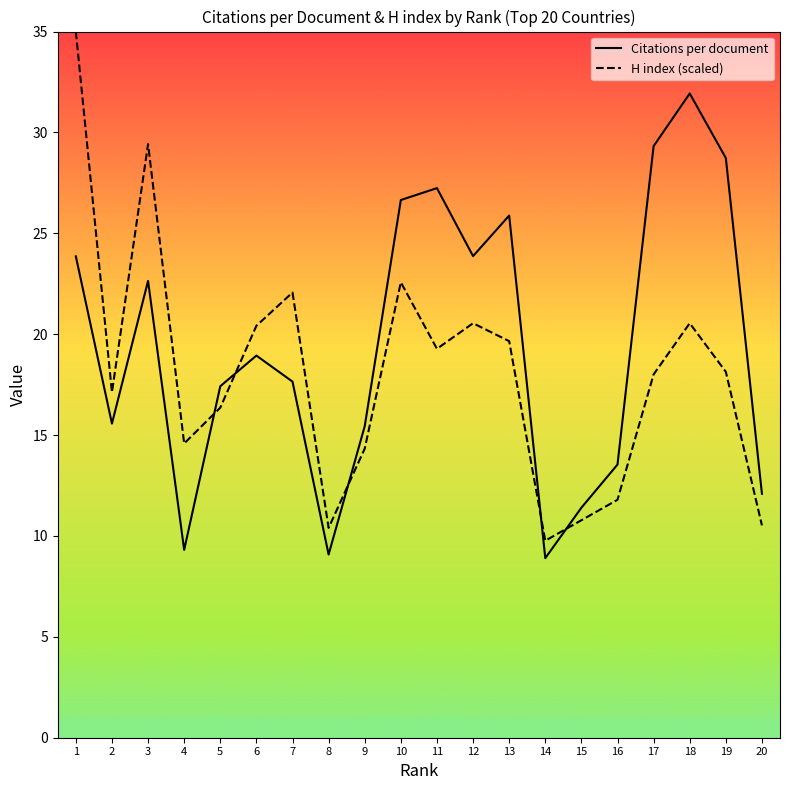

What is the average value of the Citations per document series?

19.5